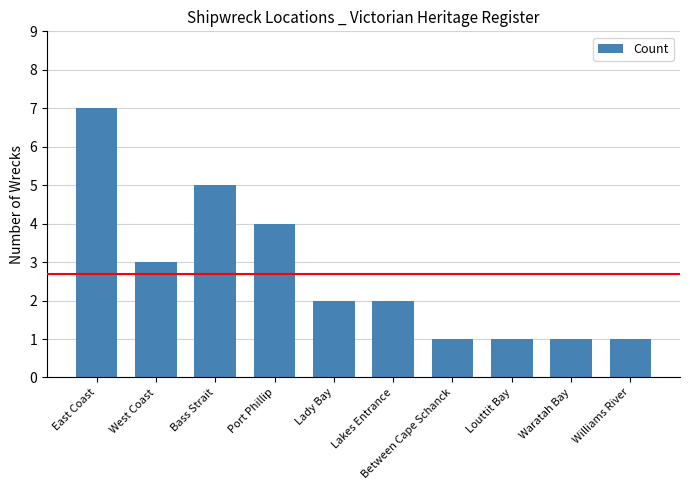

The chart shows a value of 1 at Williams River. True or false?

True